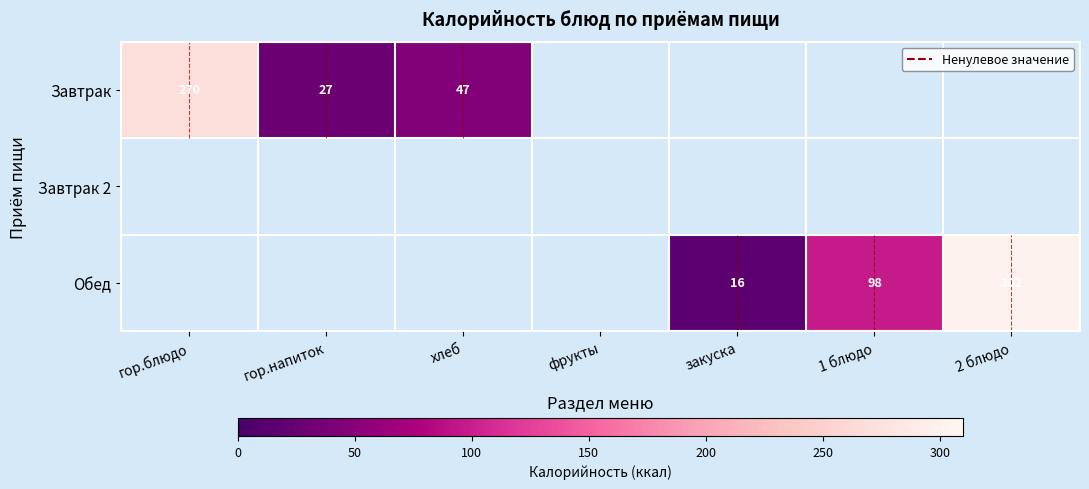

Is it true that Завтрак equals 270 at гор.блюдо?

True